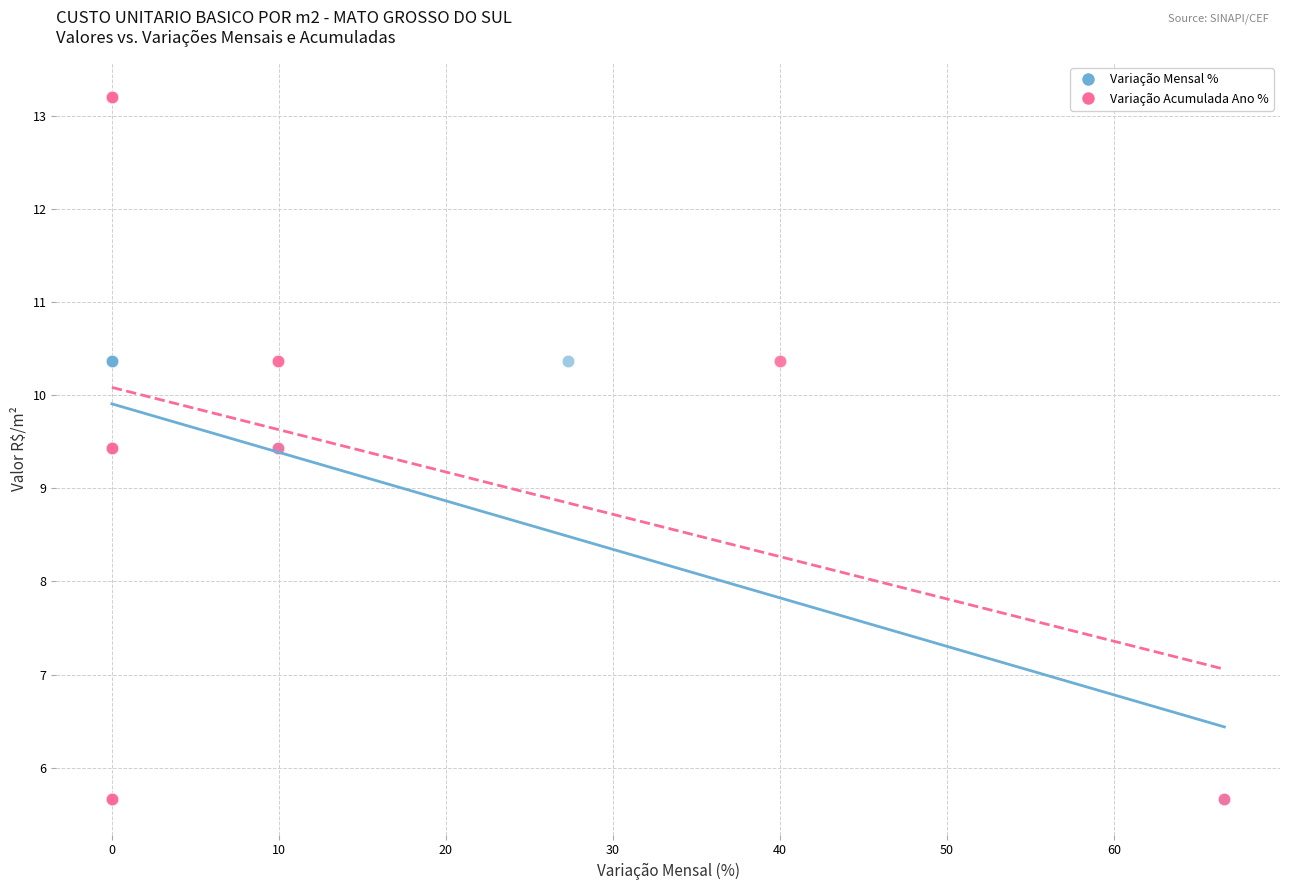

What are all the series names shown in the legend?

Variação Mensal %, Variação Acumulada Ano %